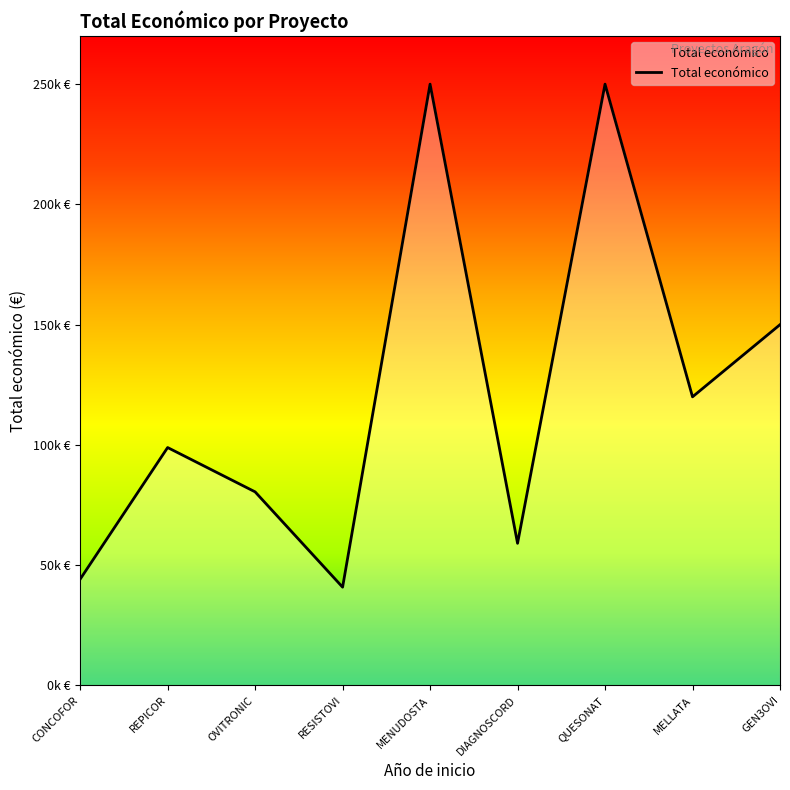

Does the chart display data point markers on the line(s)?

No